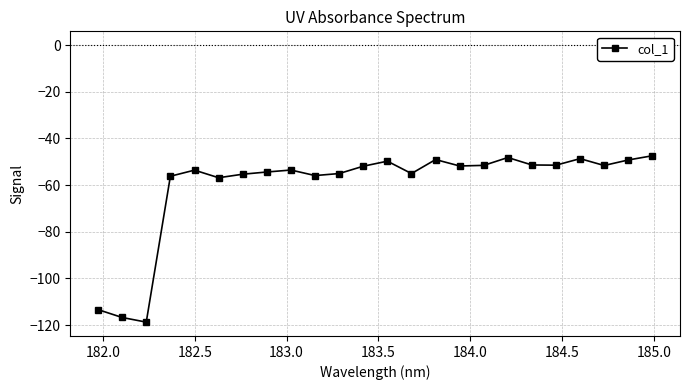

What is the smallest value displayed?

-118.8